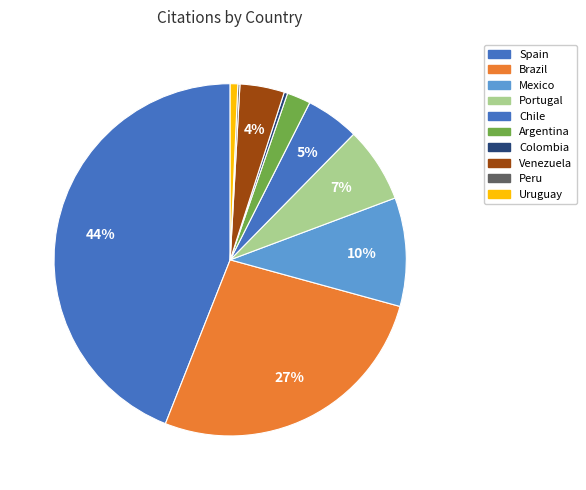

What is the smallest slice in the pie chart?

Peru